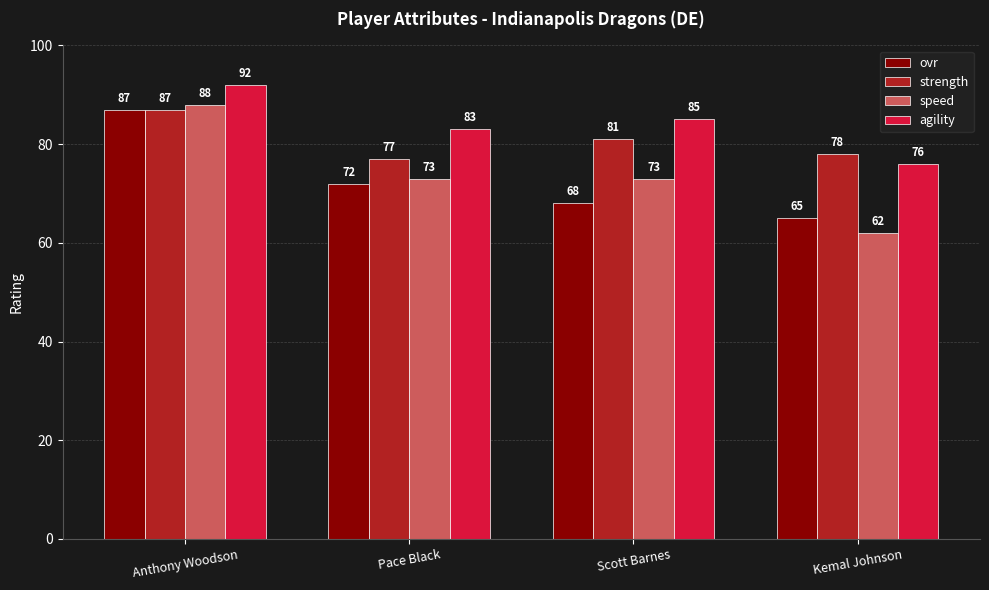

The strength series shows 123 at Scott Barnes. True or false?

False